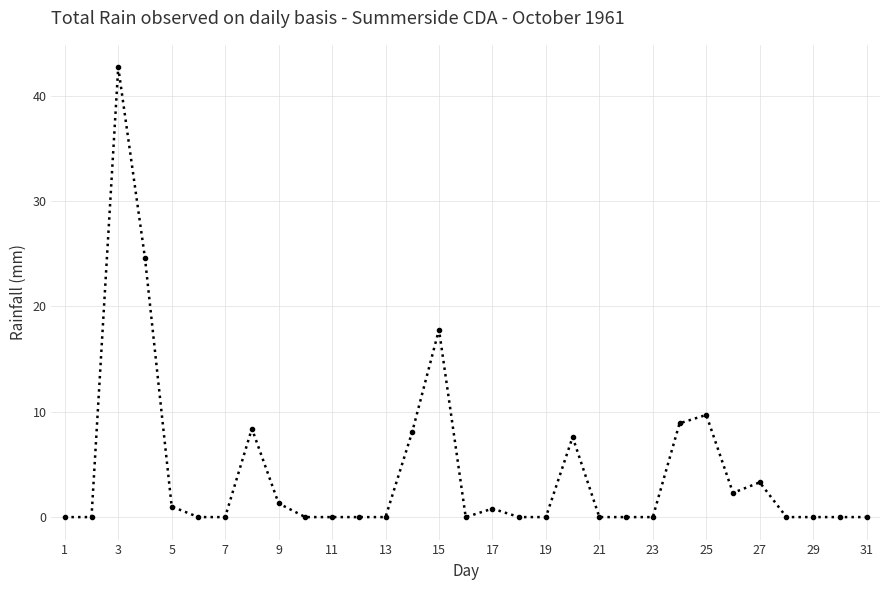

What is the difference between the maximum and minimum values?

42.7